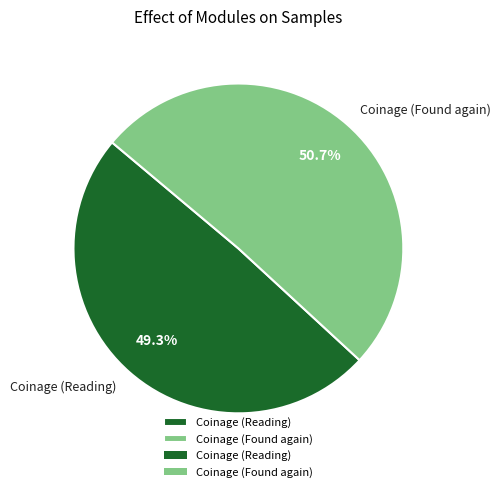

Which slice is the largest?

Coinage (Found again)